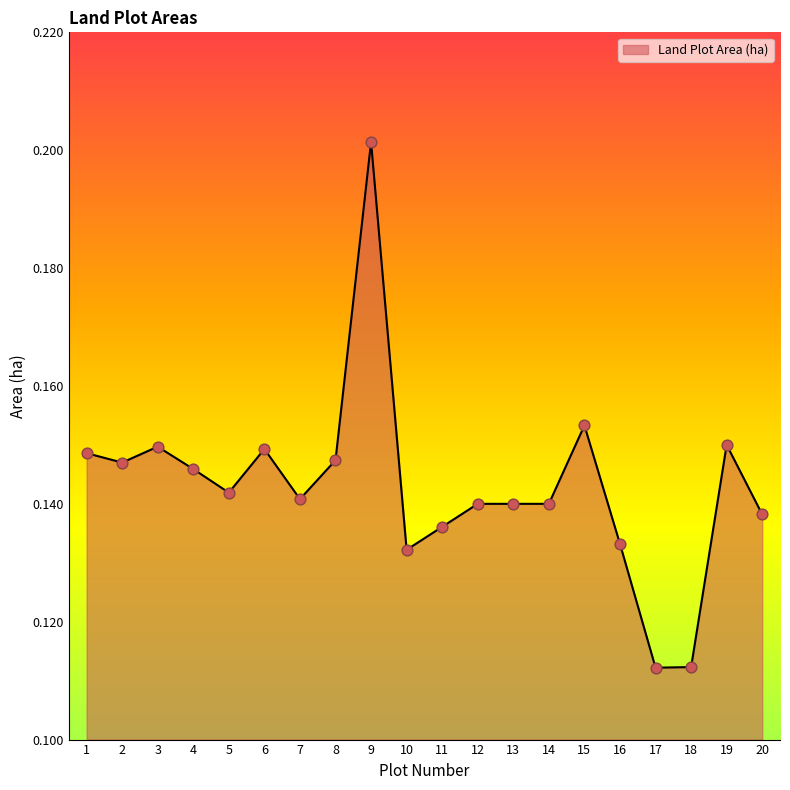

What is the change in value from 8 to 9?

+0.1